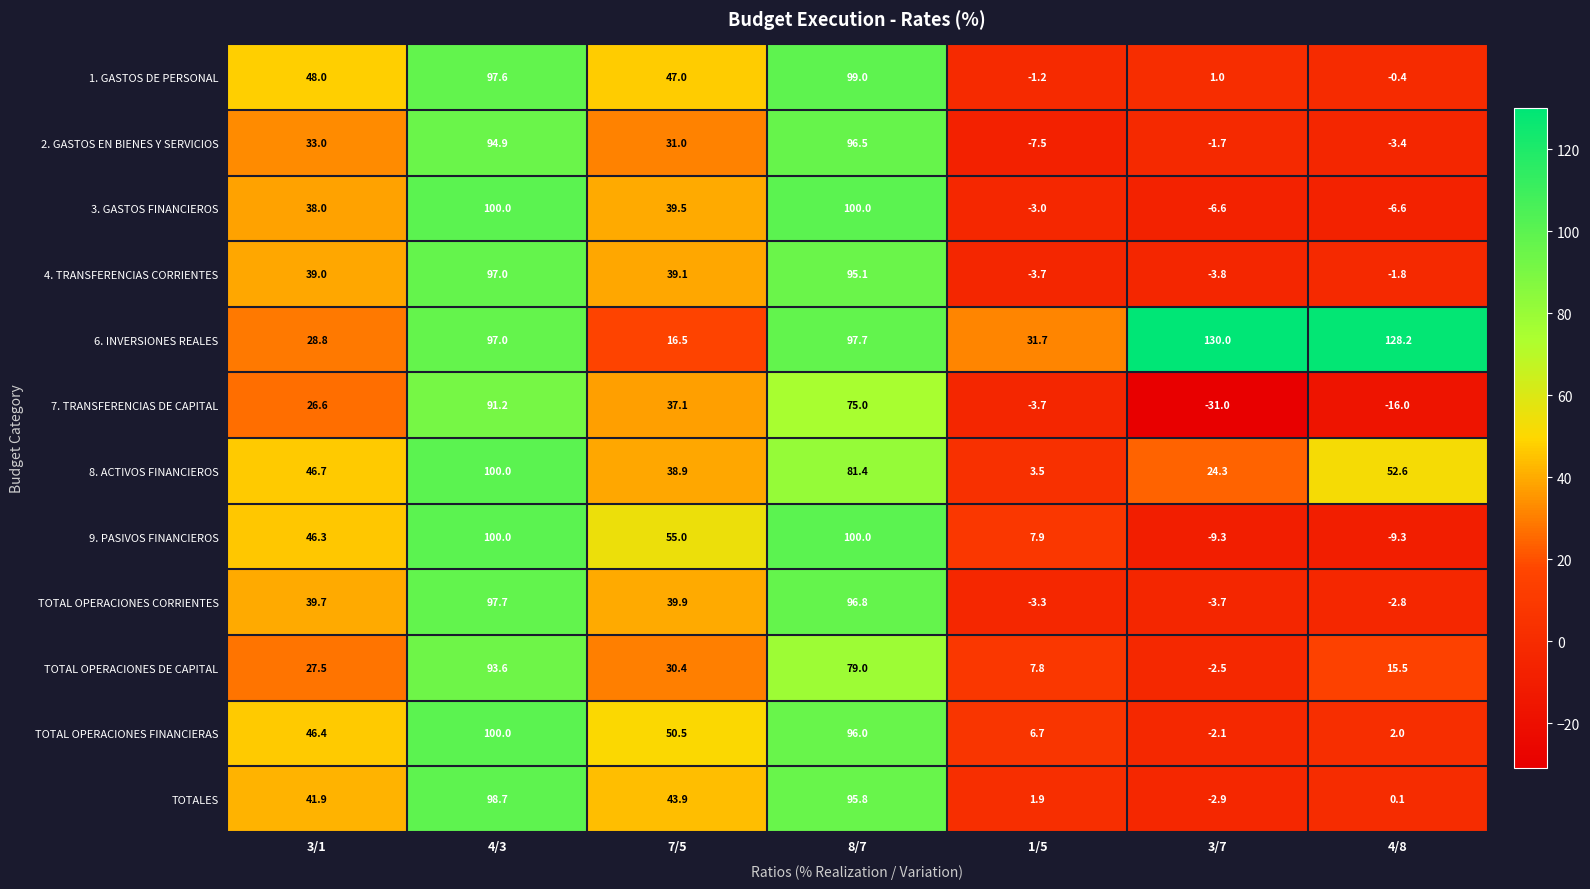

How many distinct data groups are displayed?

12